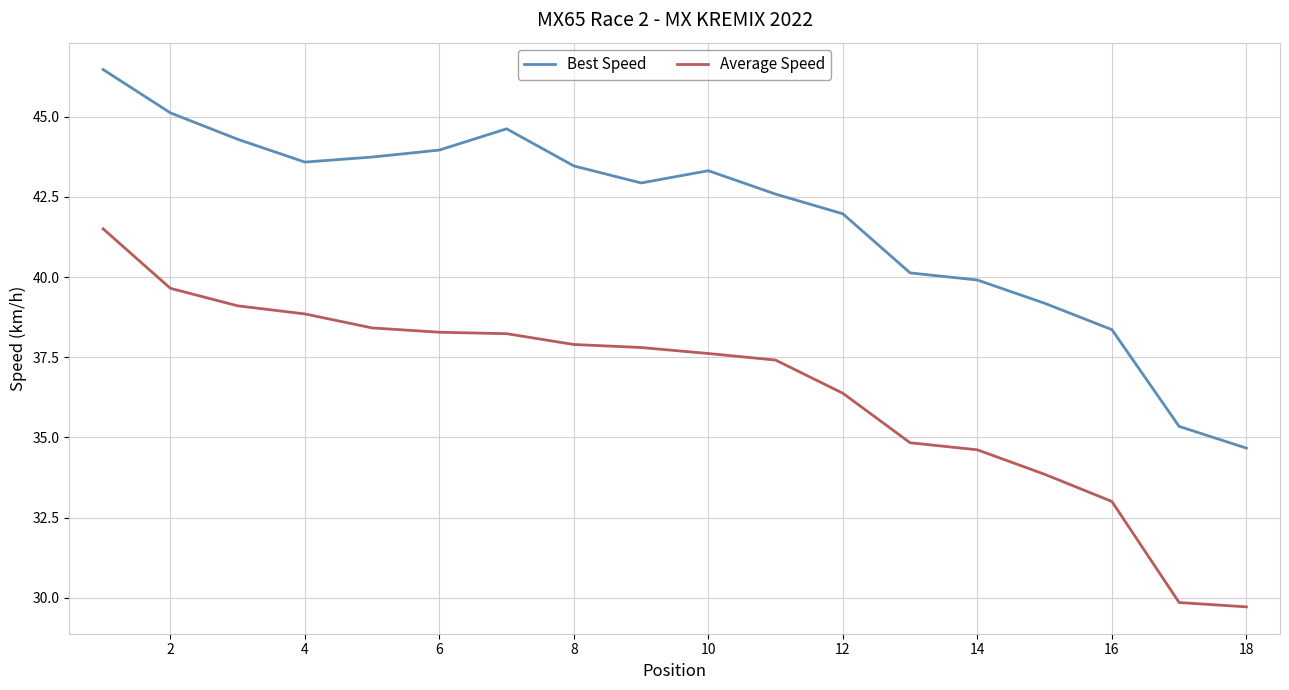

Which series has the largest total across all categories?

Best Speed